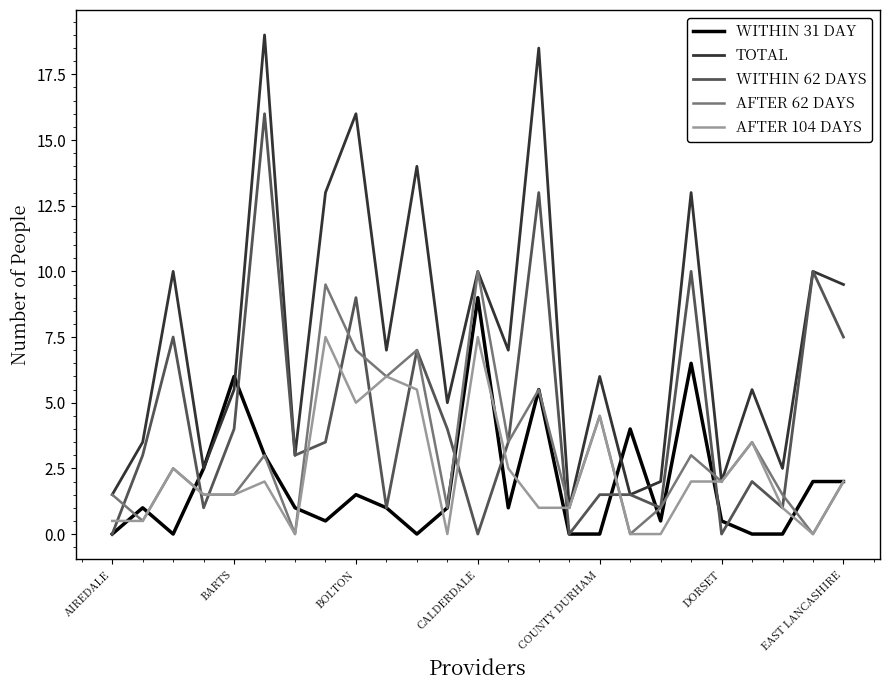

Which series has the widest spread of values?

TOTAL